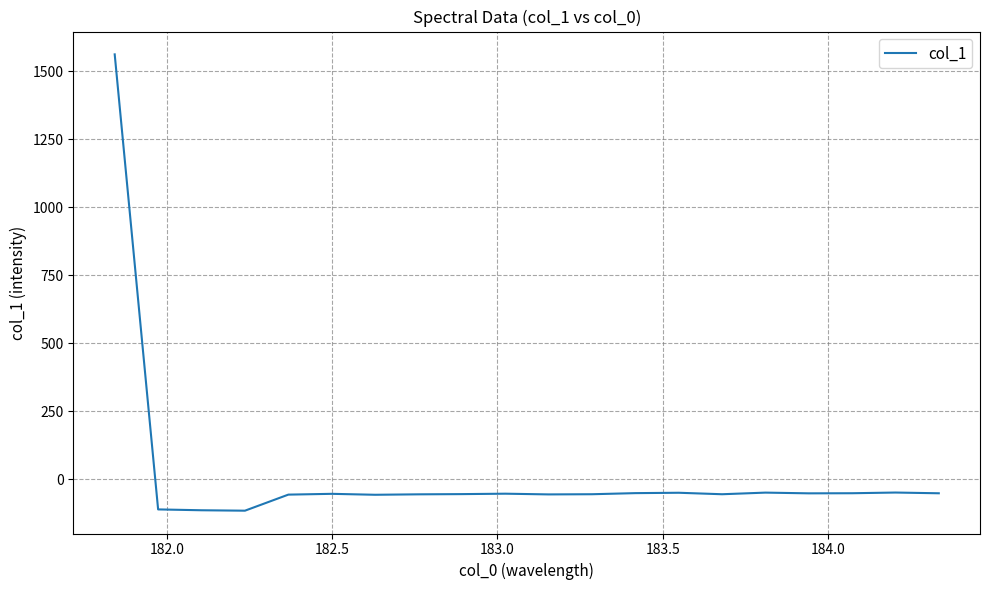

What is the minimum value shown in the chart?

-116.0